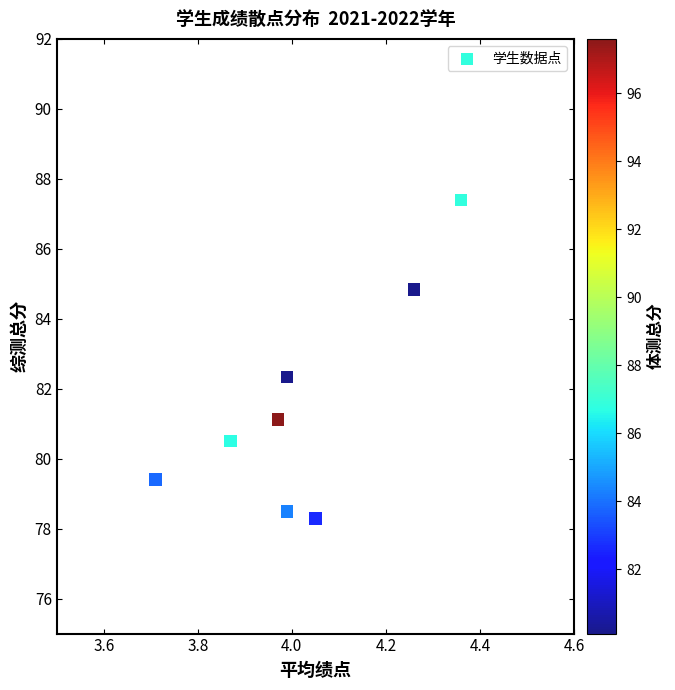

What is the range of Y values (max minus min)?

9.1